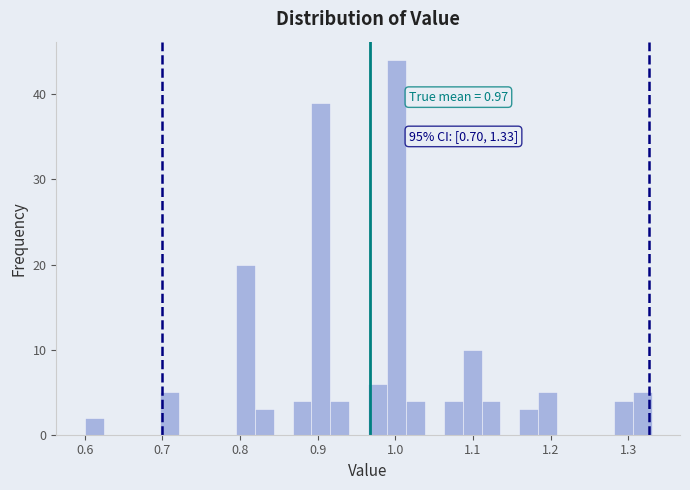

Read against the x-axis, roughly where is the centre of the tallest bar?

1.00